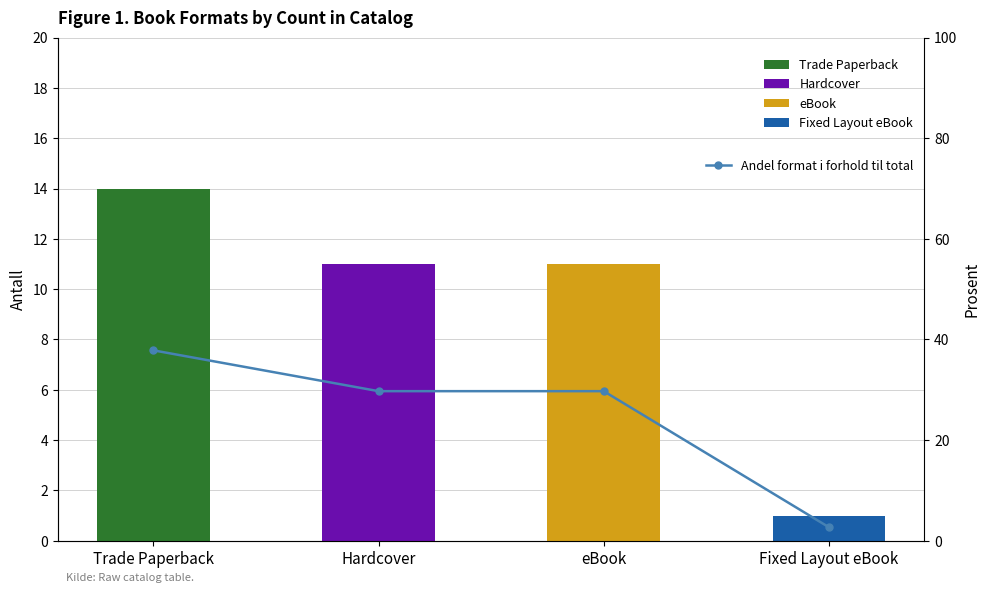

The chart shows a value of 52.2 at Hardcover. True or false?

False